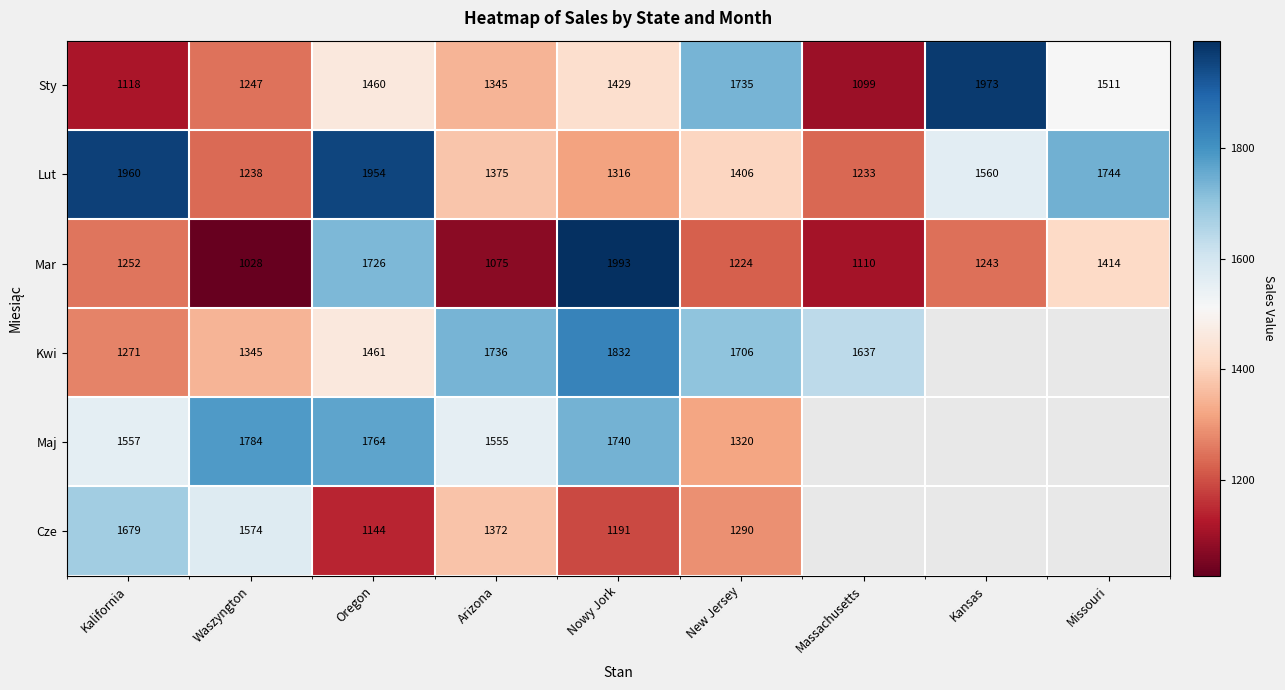

Where does the Mar series first go above 1243?

Kalifornia